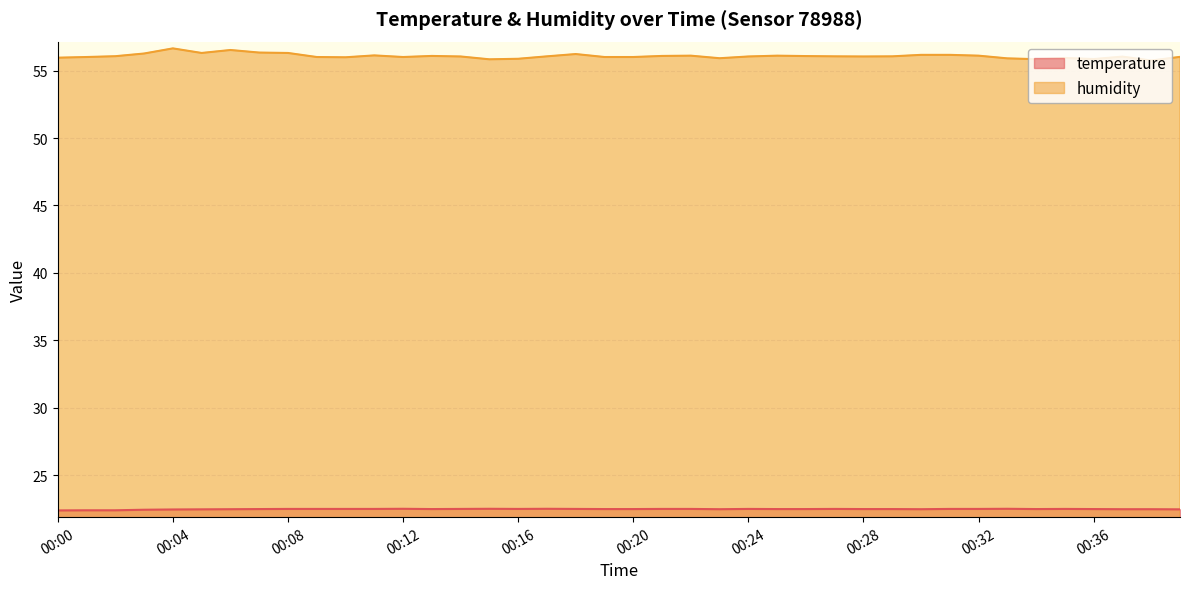

What is the highest value of the temperature series?

22.5